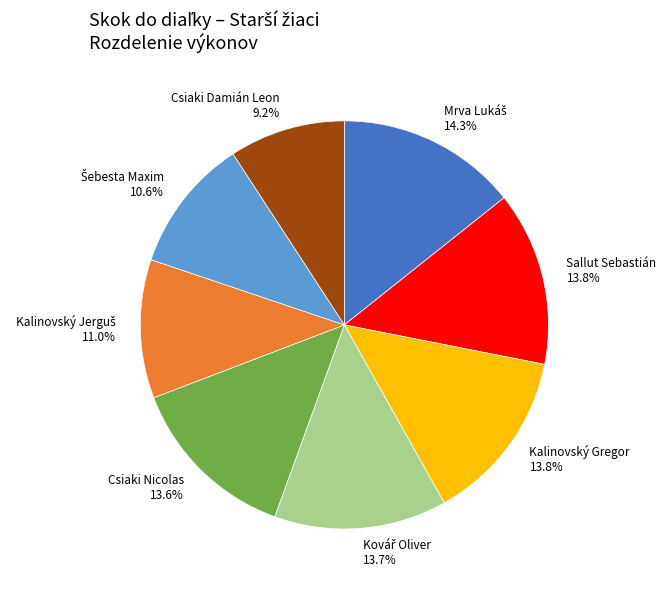

What portion of the pie excludes Sallut Sebastián 13.8%?

86.2%